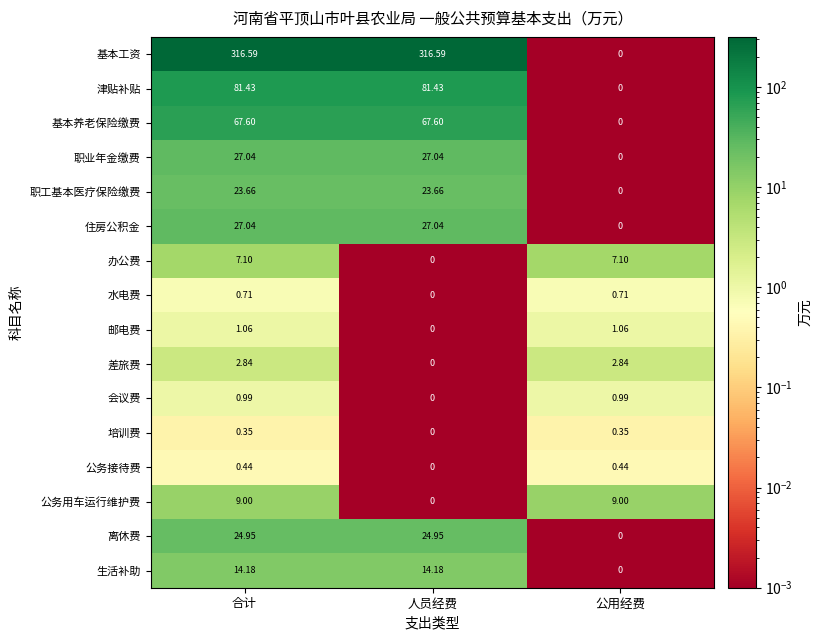

At which label does 住房公积金 reach its minimum?

公用经费